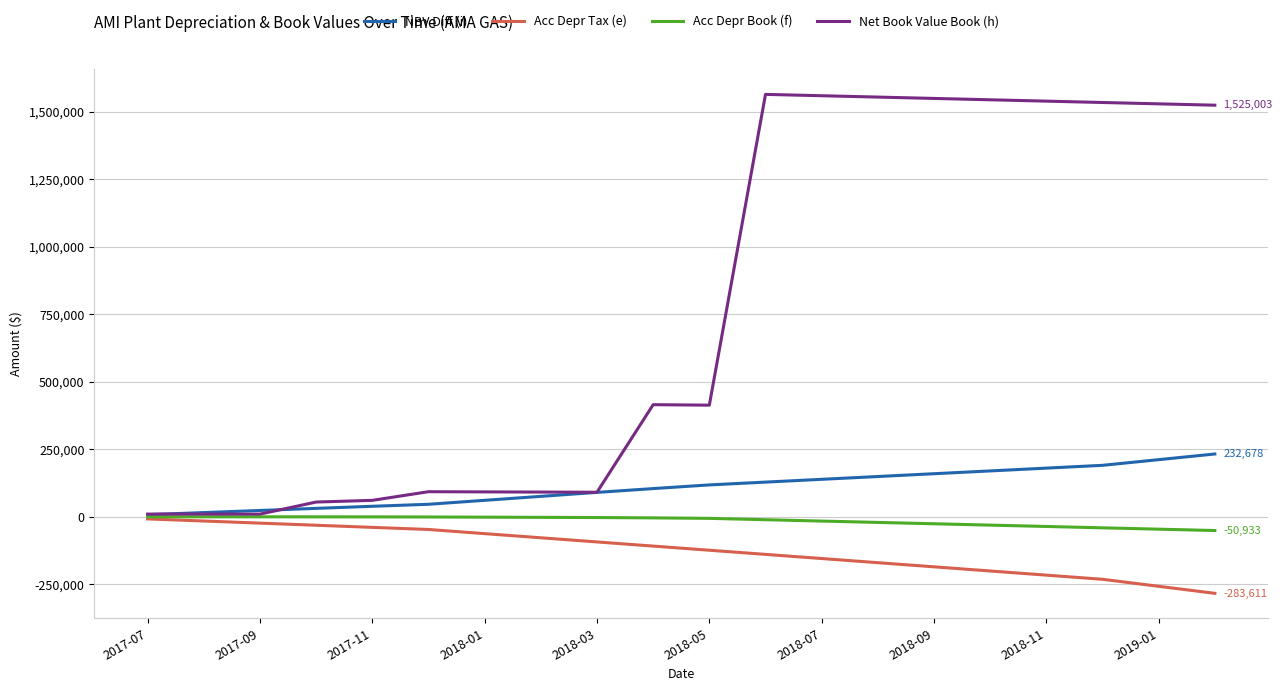

True or false: Acc Depr Tax (e) and Net Book Value Book (h) cross at least once.

False